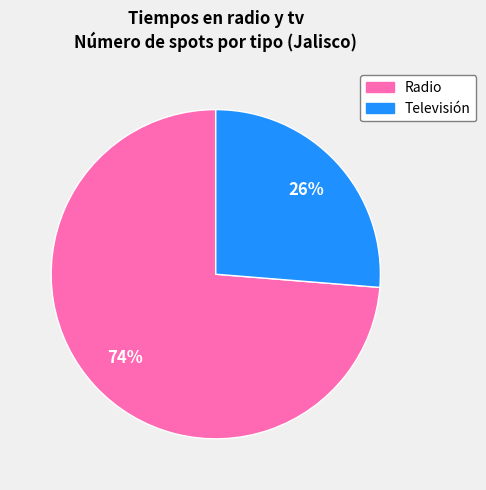

Combined, do Televisión and Radio account for over 50%?

Yes